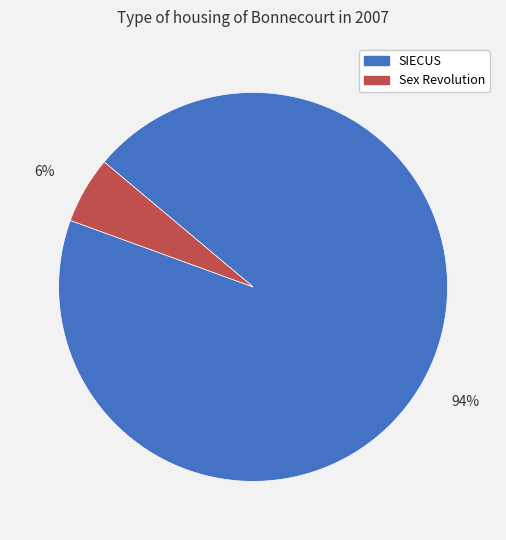

Does SIECUS account for over 50% of the chart?

Yes